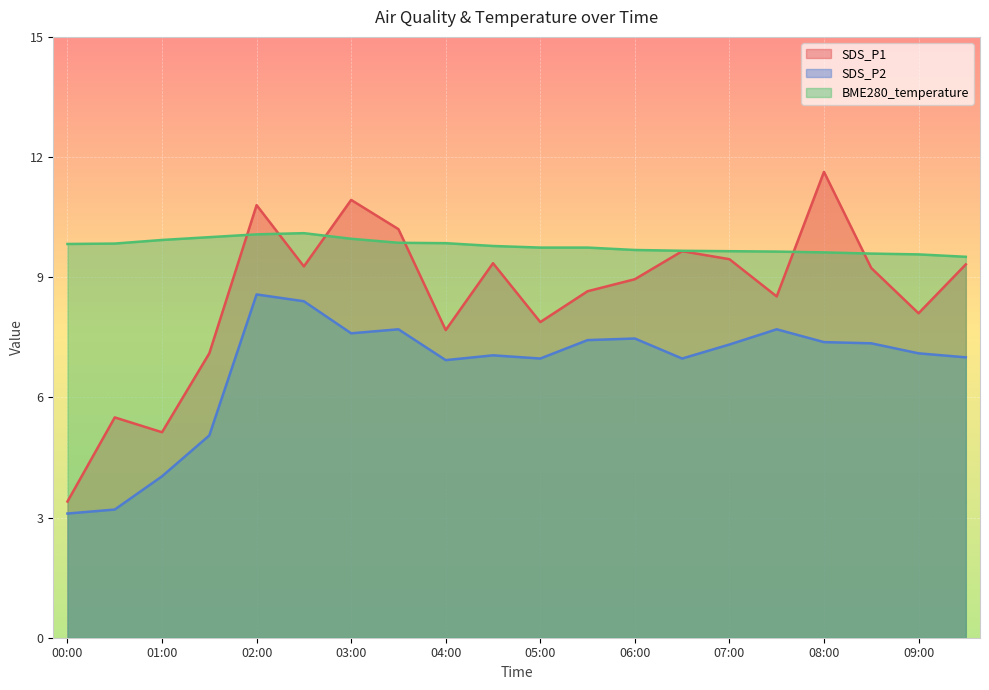

What is the label of the 11th point from the left?

05:00